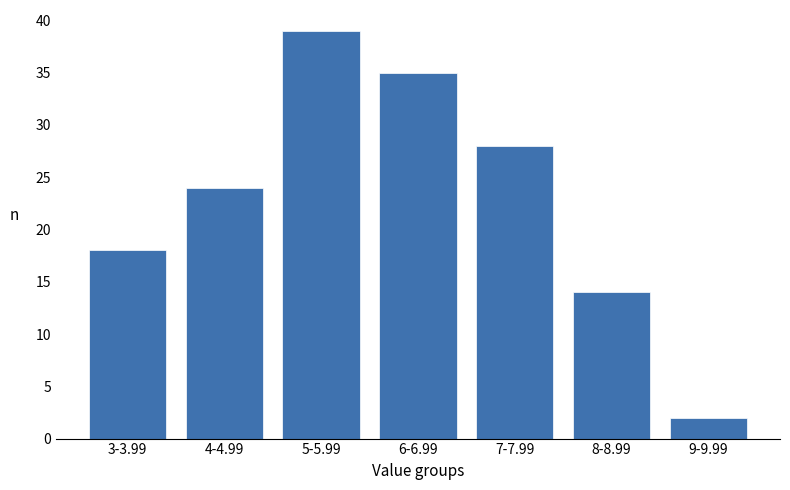

Reading left to right, what are all the values shown in this chart?

3-3.99=18	4-4.99=24	5-5.99=39	6-6.99=35	7-7.99=28	8-8.99=14	9-9.99=2